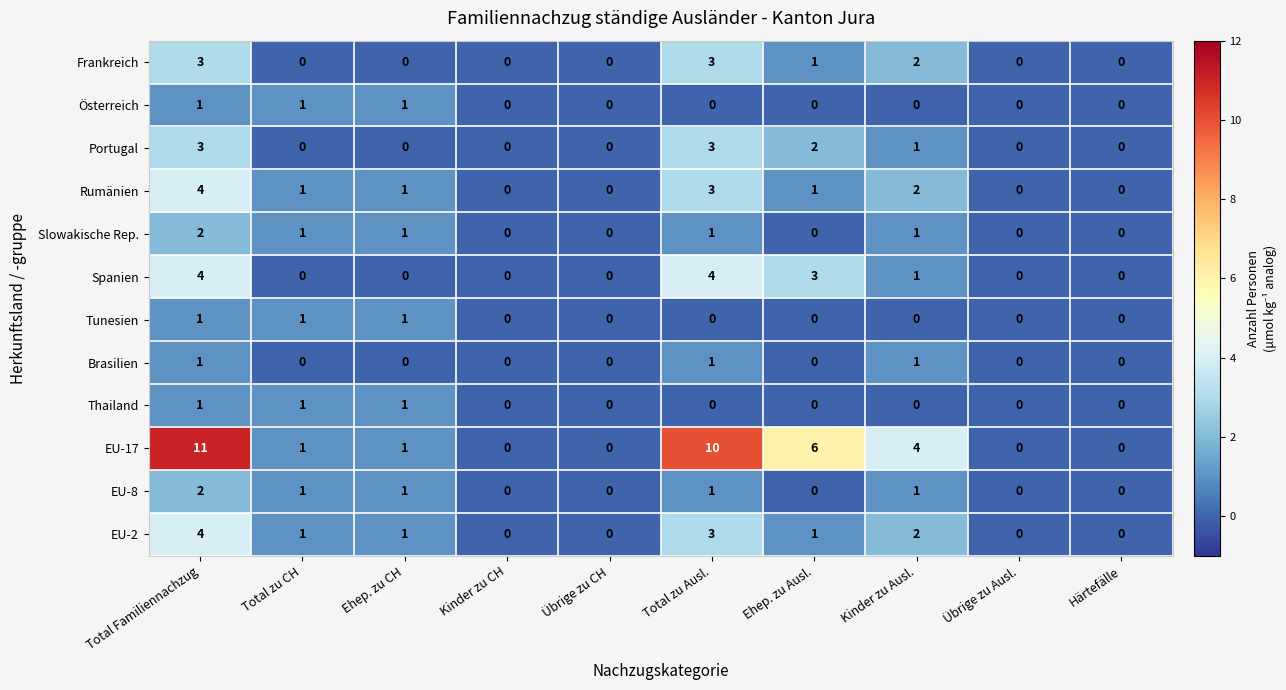

Count the number of data series in this chart.

12